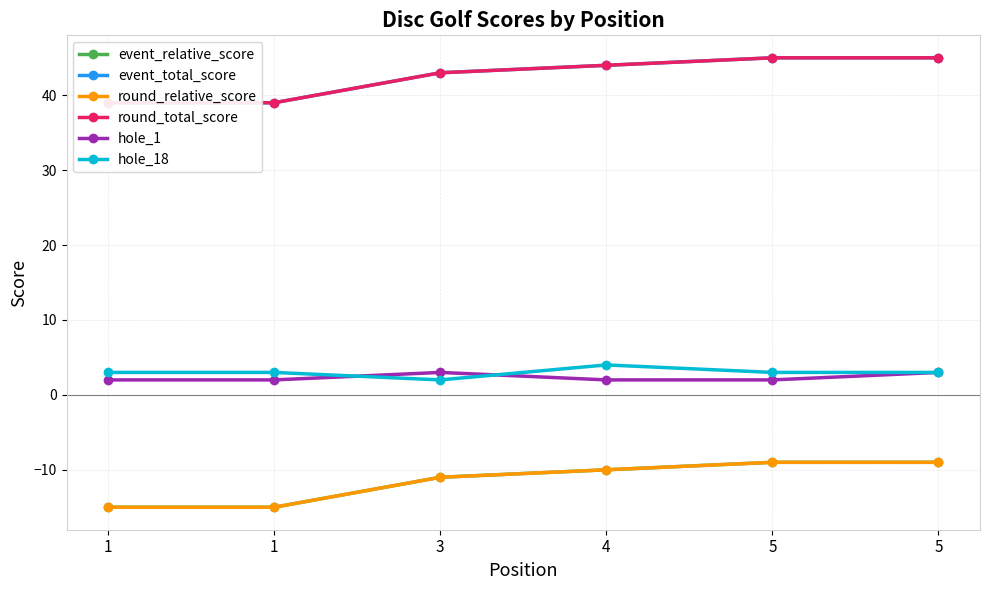

Where does the round_relative_score series first go above -10?

5